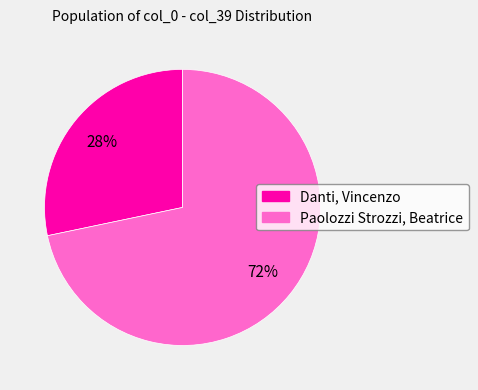

Which slice is the smallest?

Danti, Vincenzo